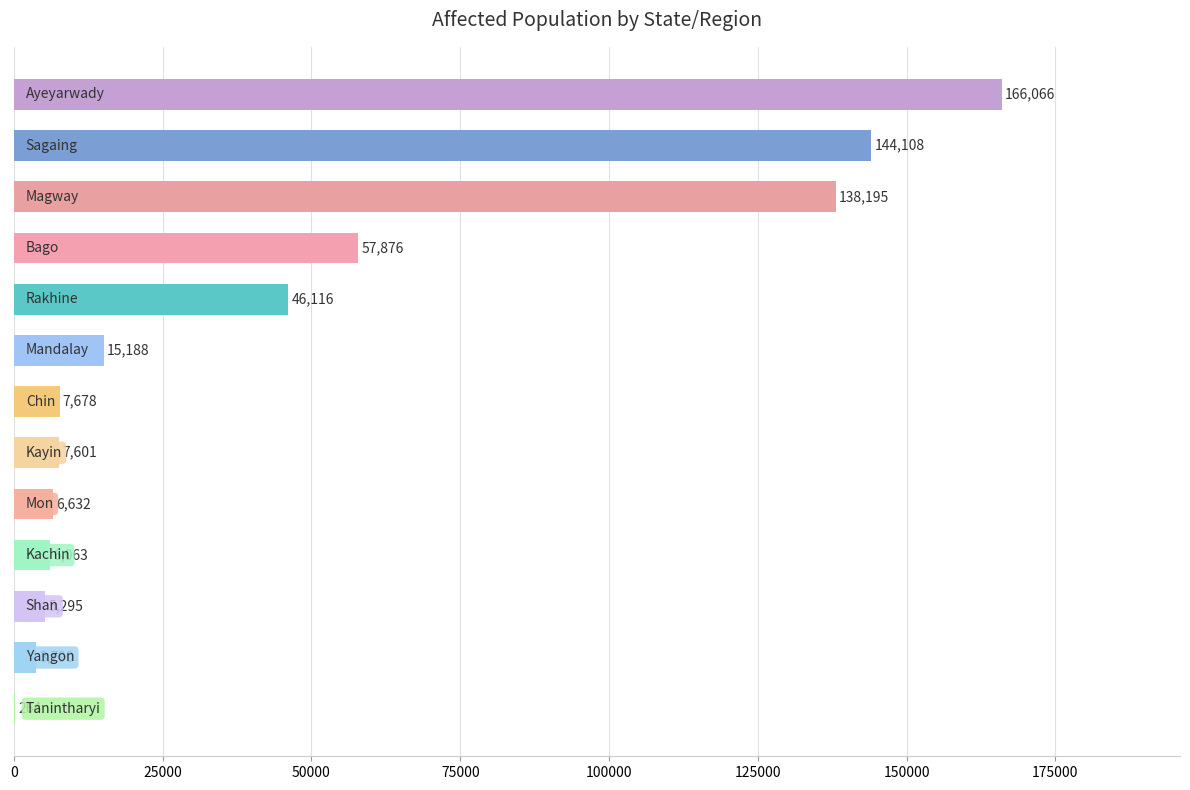

What is the sum of all values?

604872